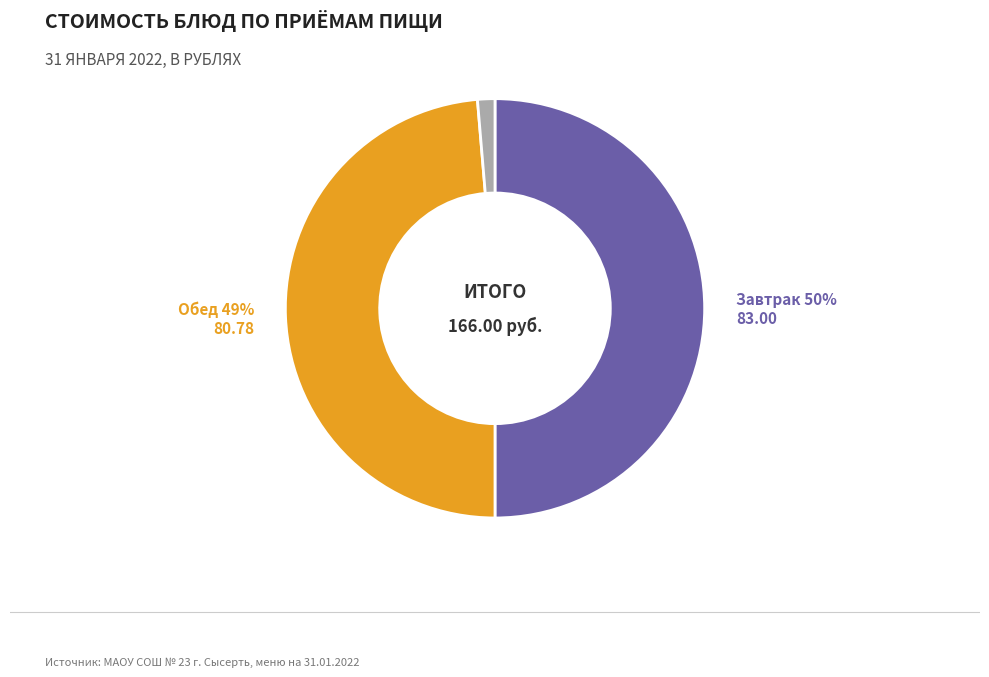

To the nearest percent, what is the average slice percentage?

33%